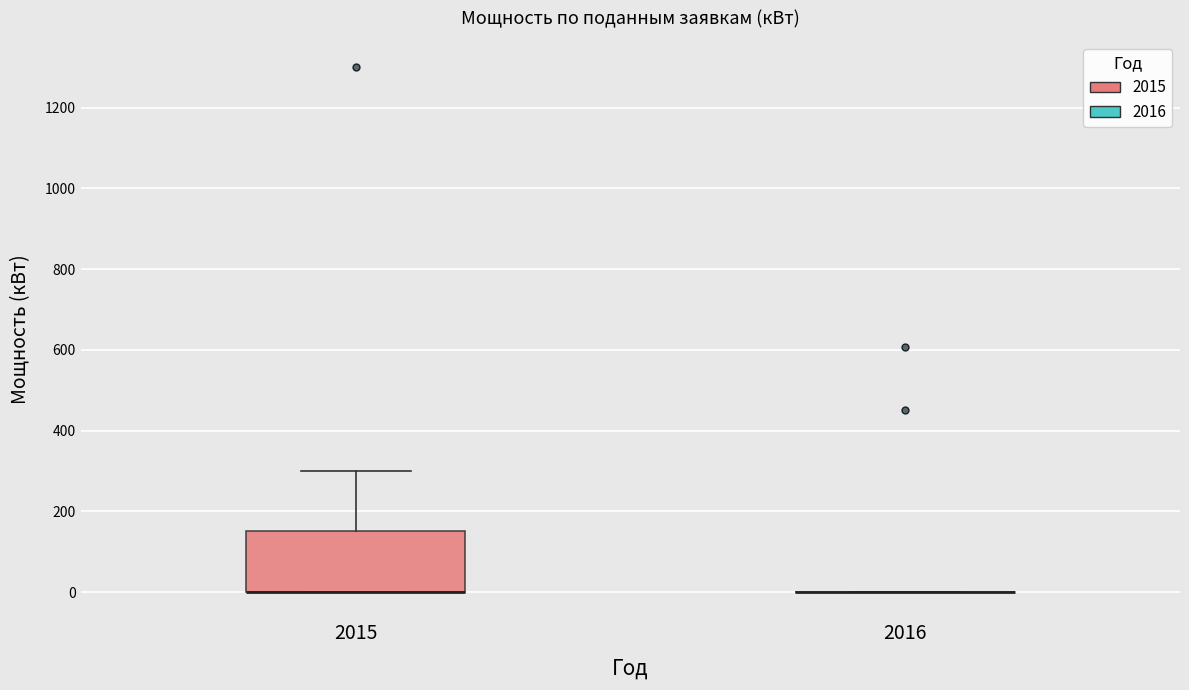

Where is the lower edge of the box at x = 2015 on the y-axis? The values are not printed on the chart, so give them approximately, as read against the axis.

0